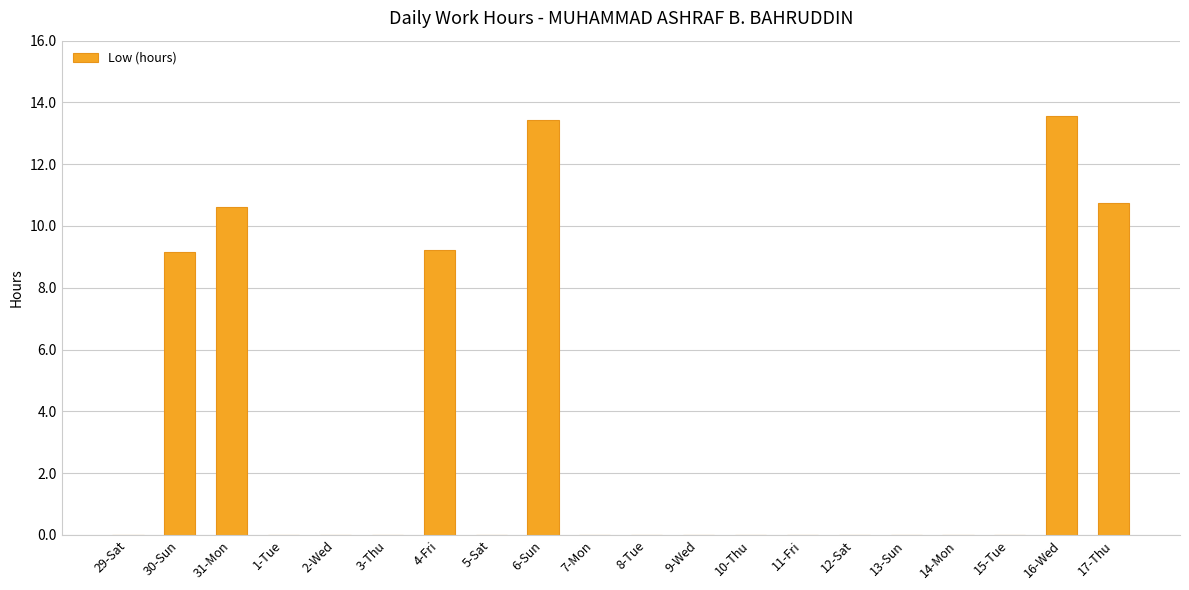

Reading left to right, what are all the values shown in this chart?

0.0	9.2	10.6	0.0	0.0	0.0	9.2	0.0	13.4	0.0	0.0	0.0	0.0	0.0	0.0	0.0	0.0	0.0	13.6	10.7